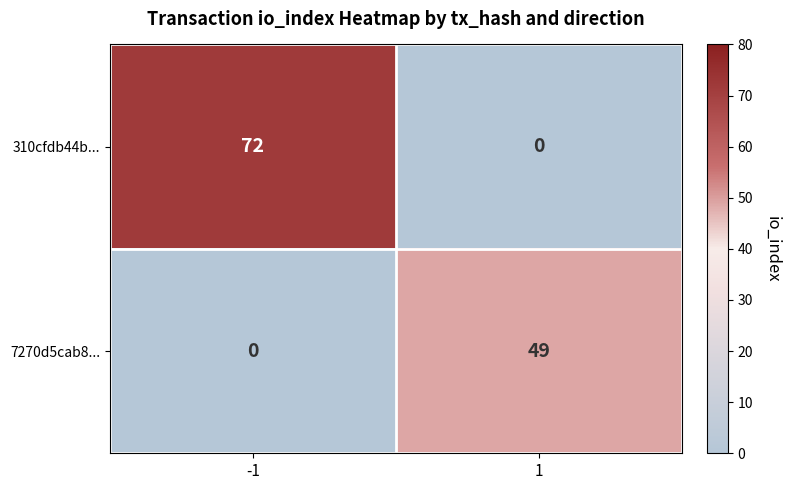

How many data points does each series have?

2